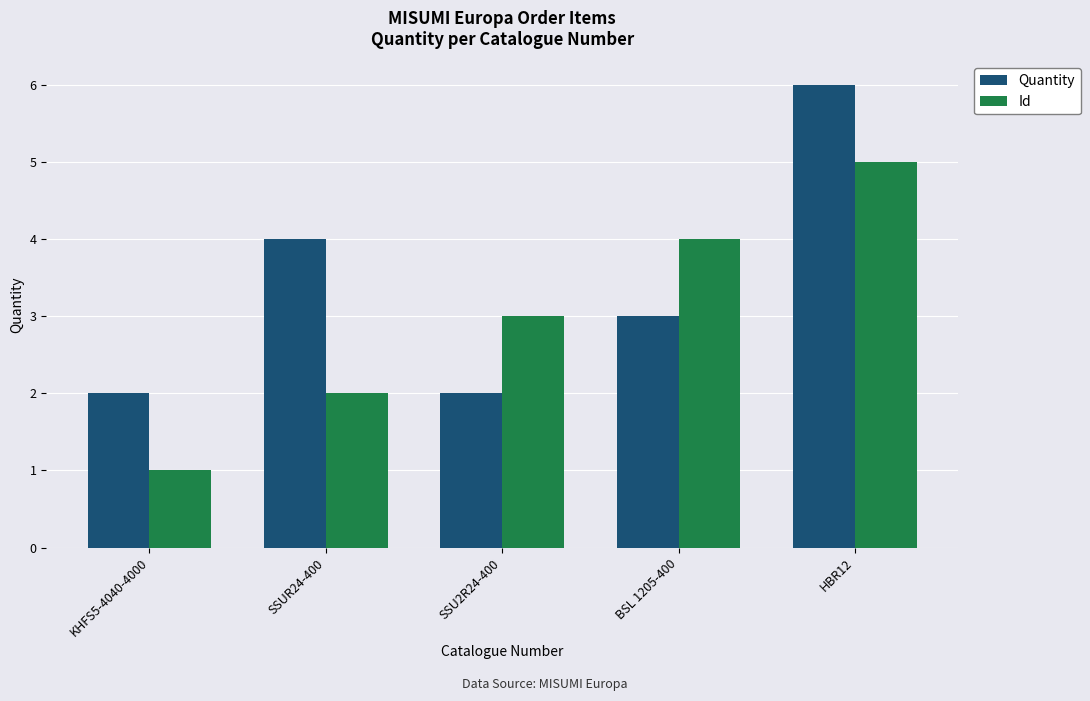

What position from the left is KHFS5-4040-4000?

1